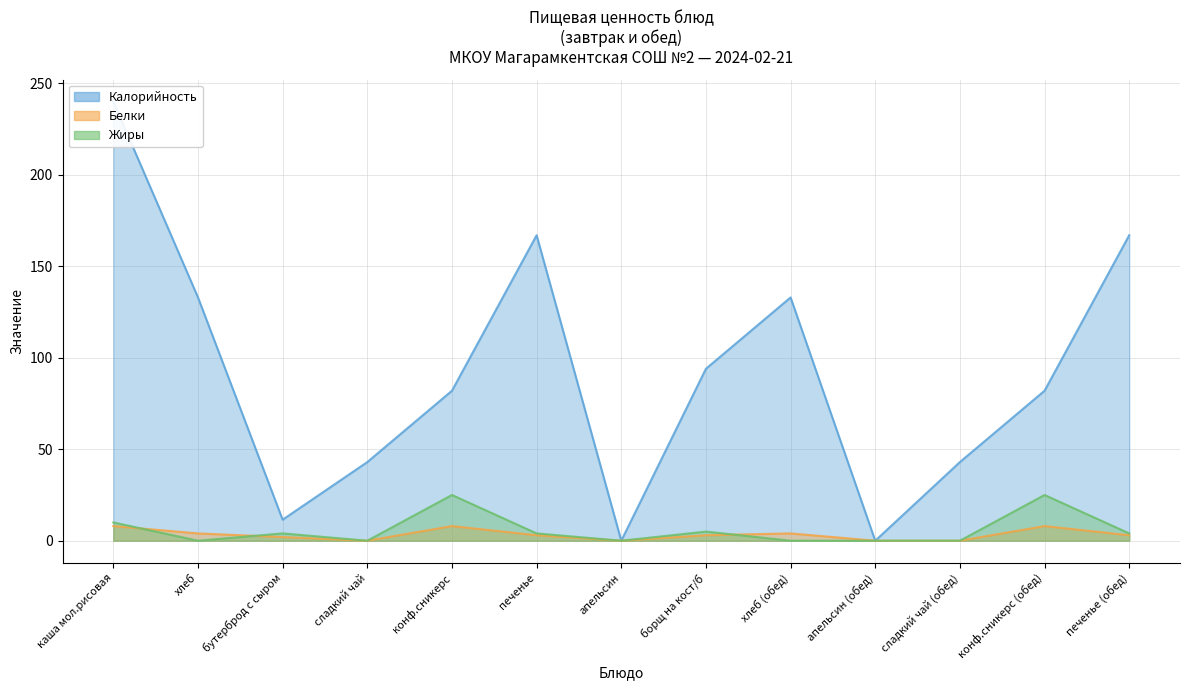

Reading left to right, extract all data points from this chart.

Калорийность: 240.0	133.0	11.5	43.0	82.0	167.0	0.0	94.0	133.0	0.0	43.0	82.0	167.0
Белки: 8.0	4.0	2.0	0.0	8.0	3.0	0.0	3.0	4.0	0.0	0.0	8.0	3.0
Жиры: 10.0	0.0	4.0	0.0	25.0	4.0	0.0	5.0	0.0	0.0	0.0	25.0	4.0